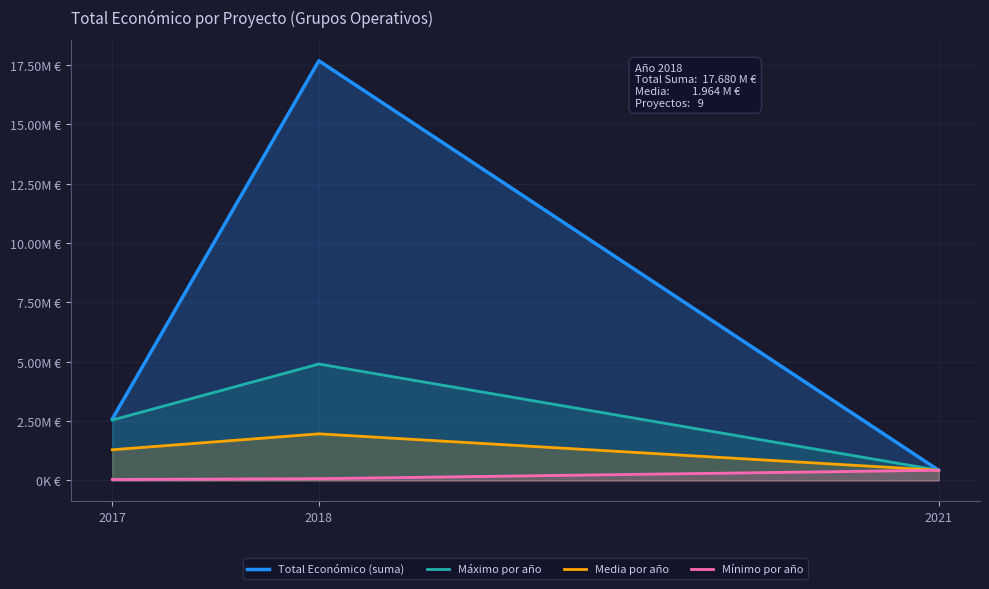

At which label does Mínimo por año reach its minimum?

2017